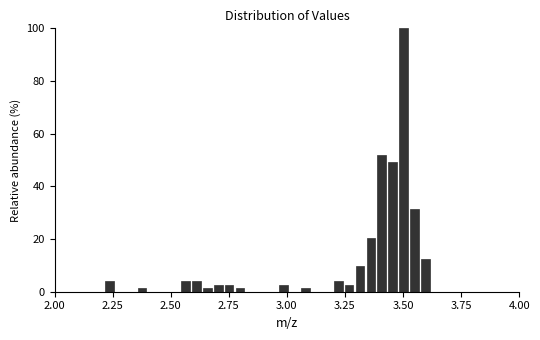

Read against the x-axis, roughly where is the centre of the tallest bar?

3.50